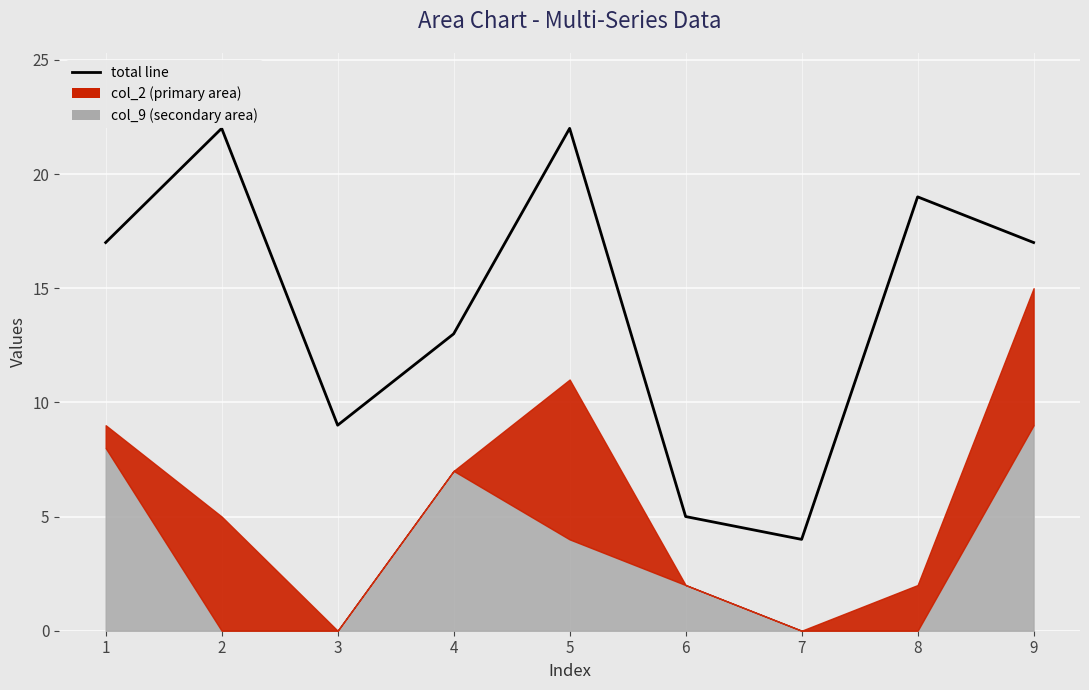

Rank the categories by value from highest to lowest.

2, 5, 8, 1, 9, 4, 3, 6, 7